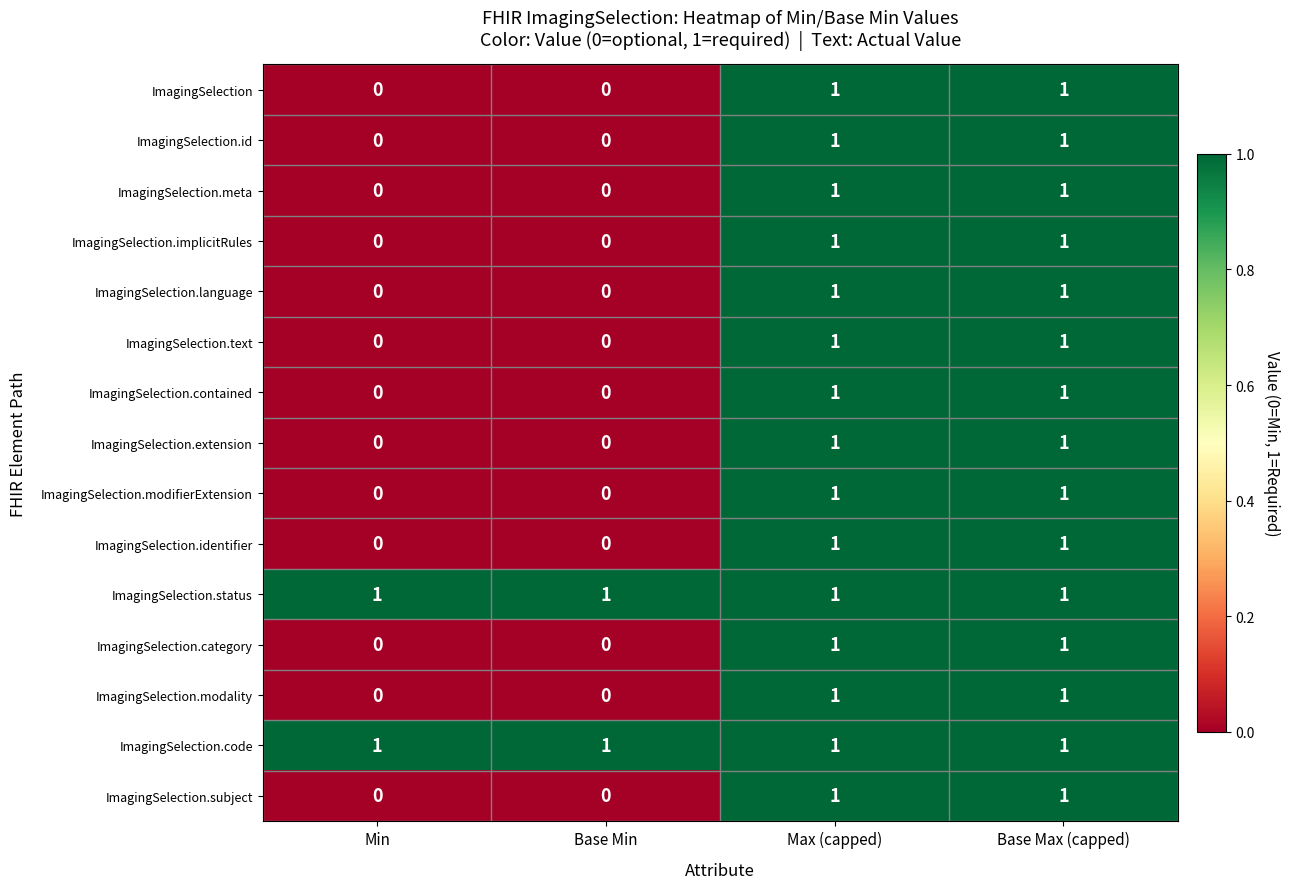

At how many categories does at least one series exceed 0?

4